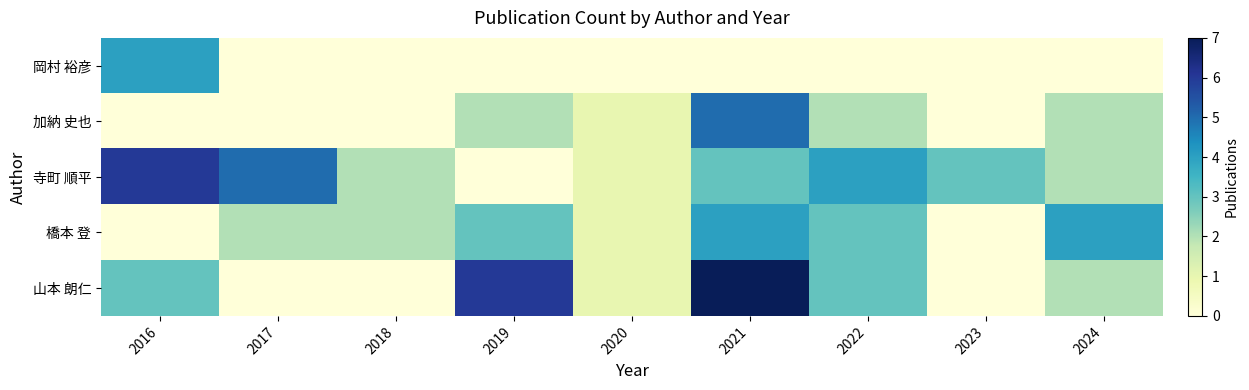

At 2023, list the series in order from smallest to largest.

岡村 裕彦, 加納 史也, 橋本 登, 山本 朗仁, 寺町 順平